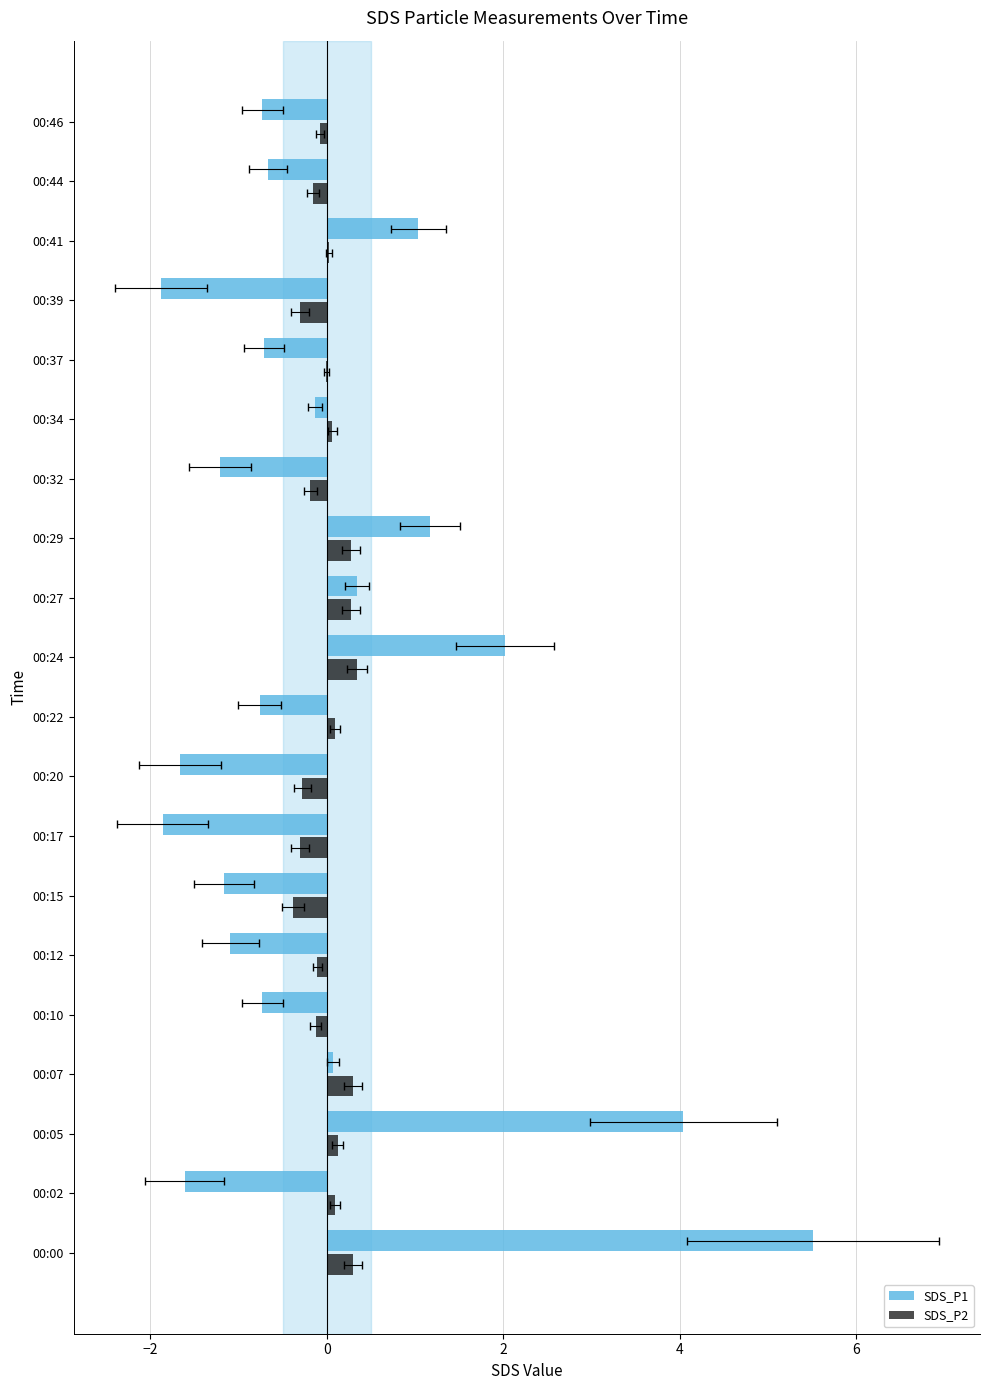

The SDS_P1 series shows -0.3 at 00:10. True or false?

False